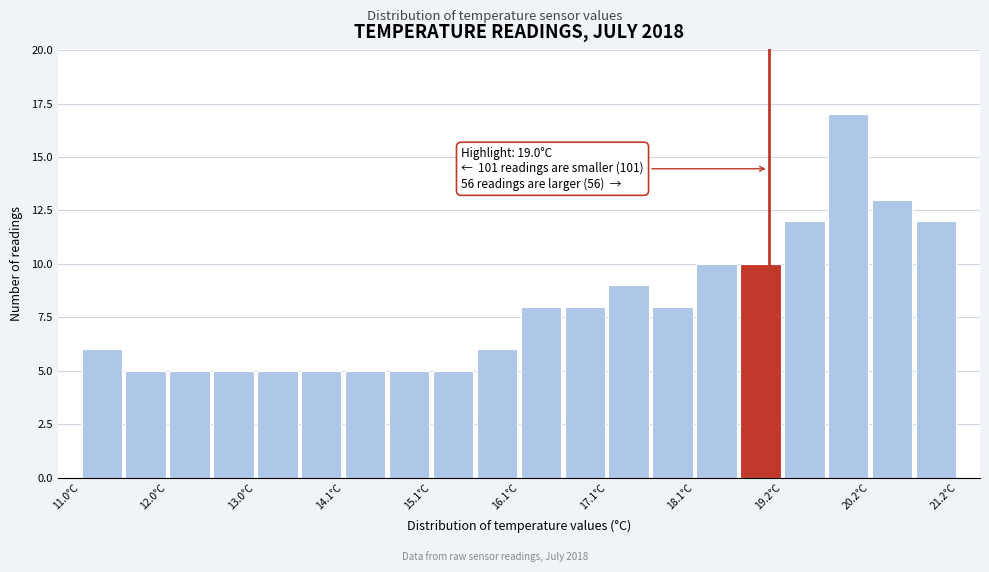

Around what value on the x-axis is the tallest bar? Give the approximate position of its centre, as read against the axis.

20.0